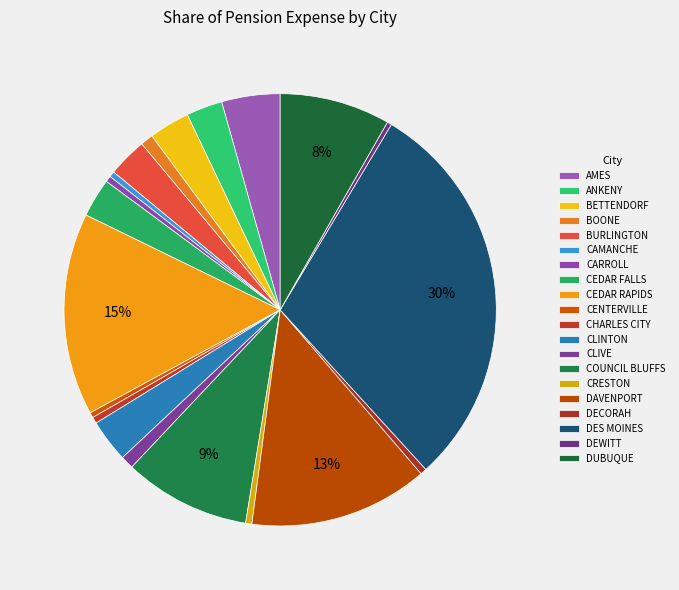

Is DECORAH the majority of the pie?

No